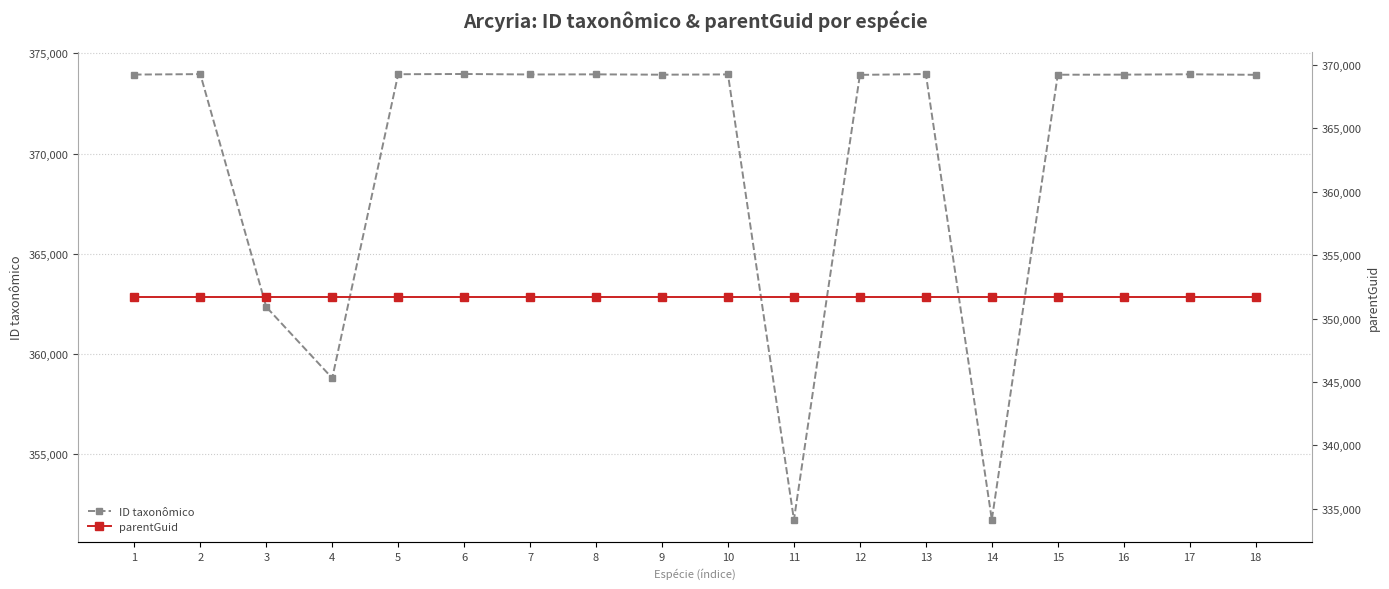

Which has a higher value, 13 or 18?

13